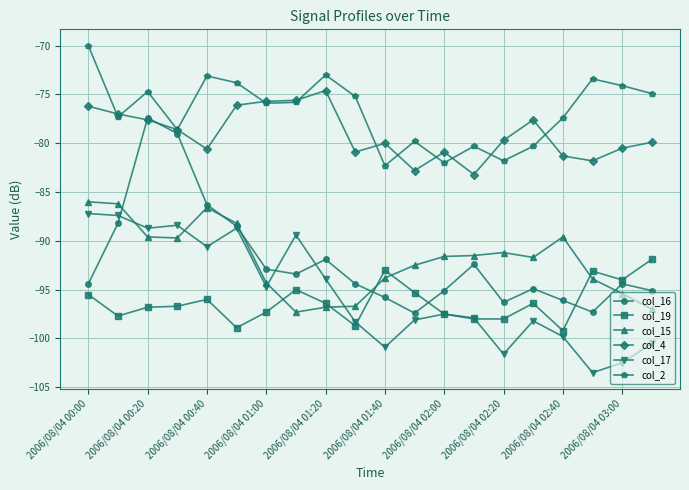

After their last crossing, which series has the higher values: col_17 or col_15?

col_15